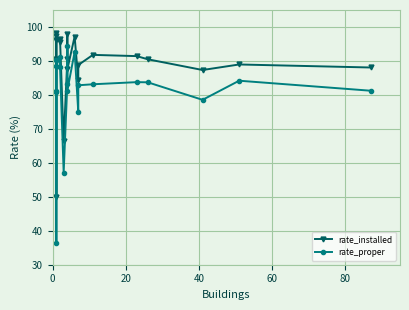

What is the difference between the second highest and minimum values in the rate_proper series?

56.3